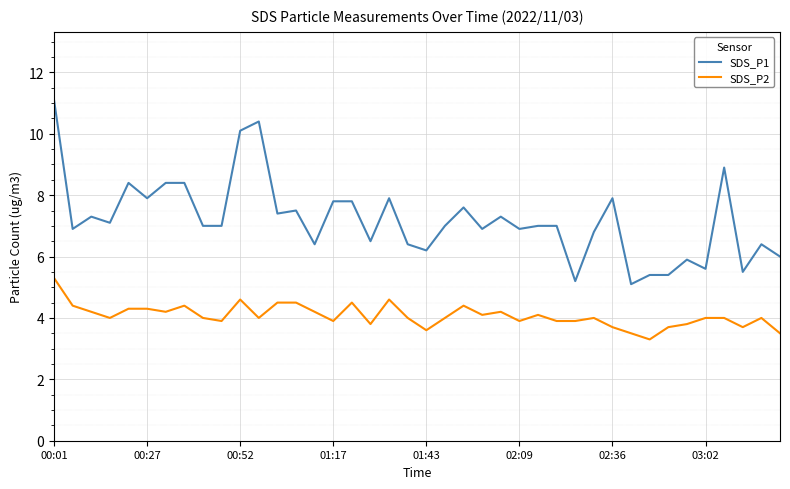

How many lines are shown in the chart?

2